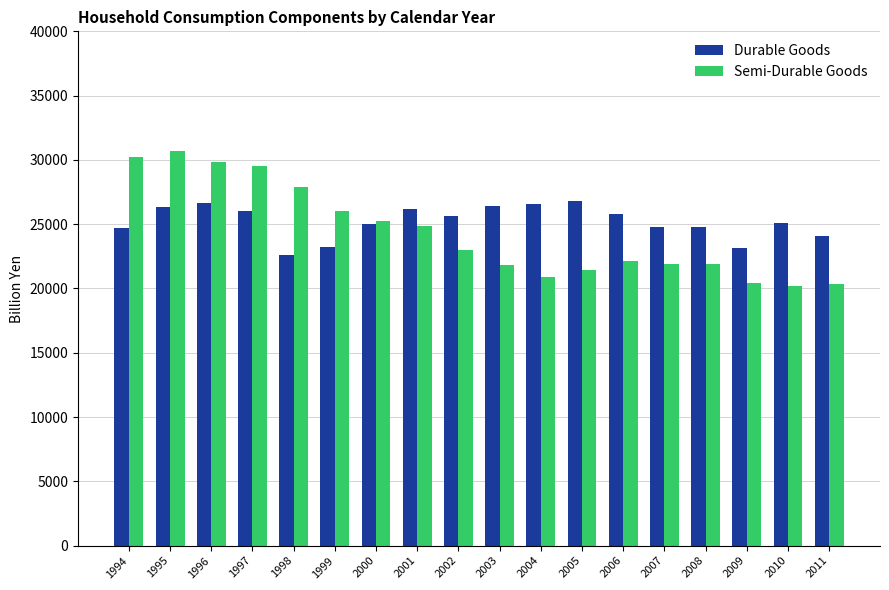

How many data points does each series have?

18